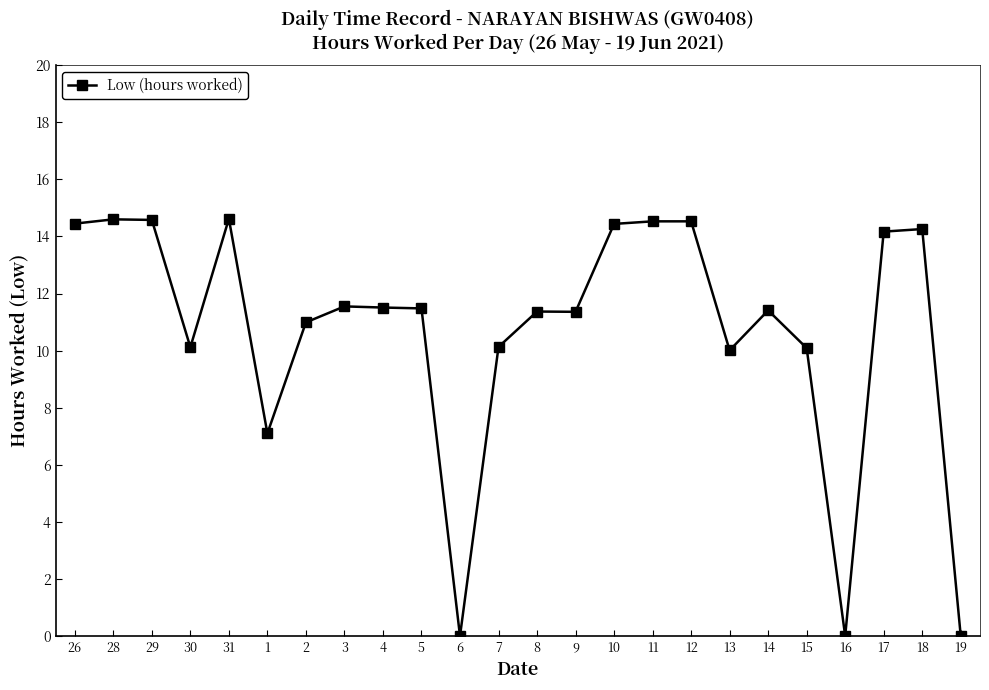

What is the label of the 17th point from the left?

12